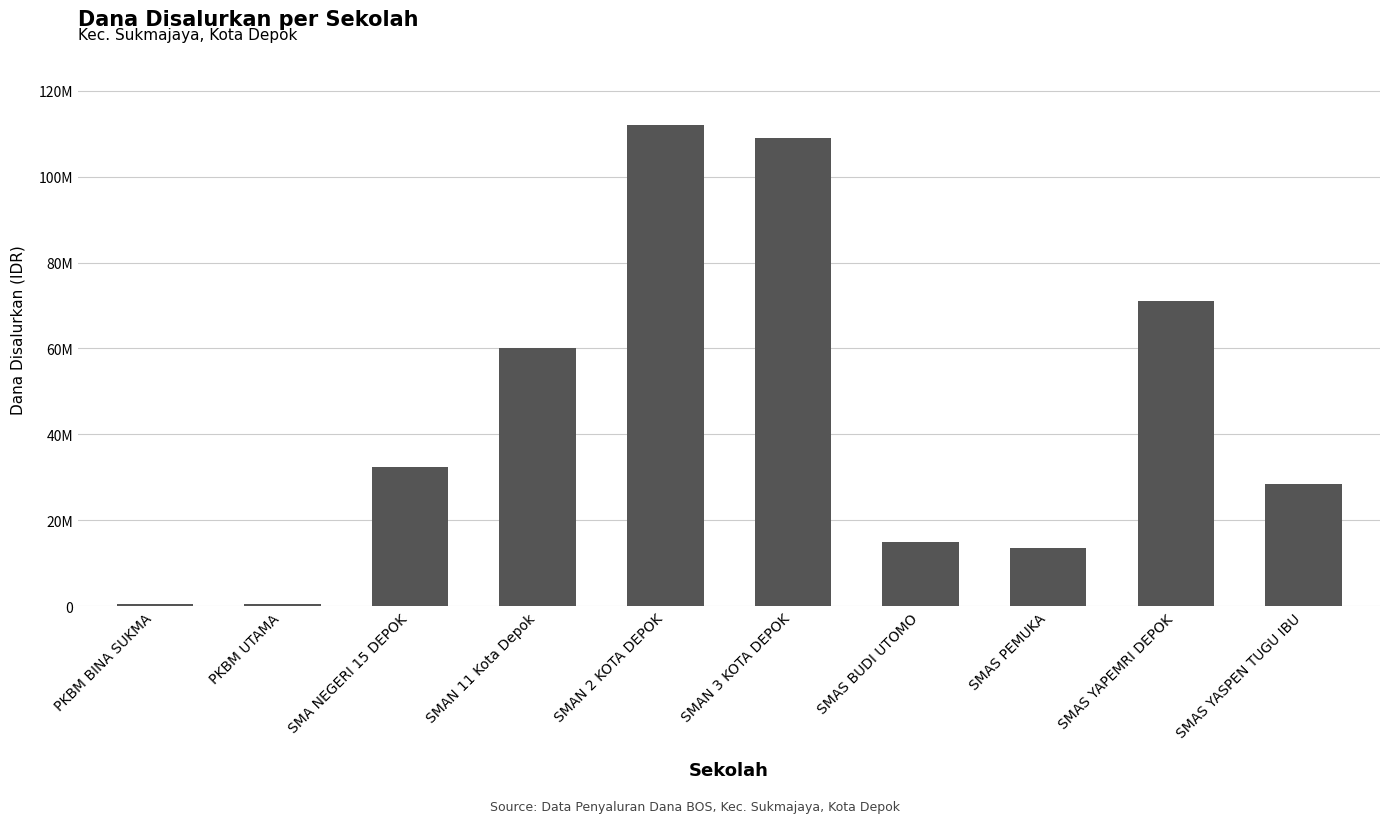

Reading left to right, list all the values displayed in this chart.

500000	500000	32500000	60000000	112000000	109000000	15000000	13500000	71000000	28500000